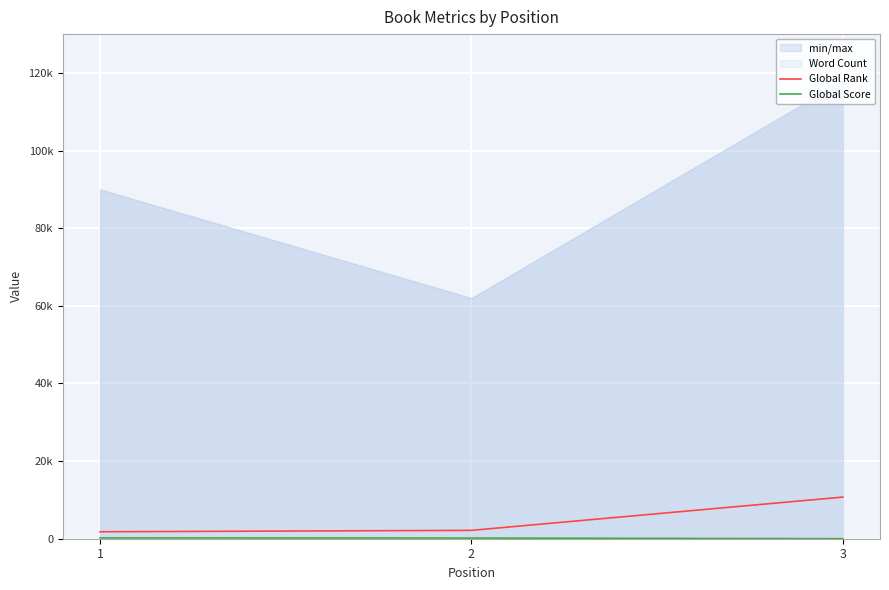

Read the Global Rank value at 3, to the nearest 100.

10700